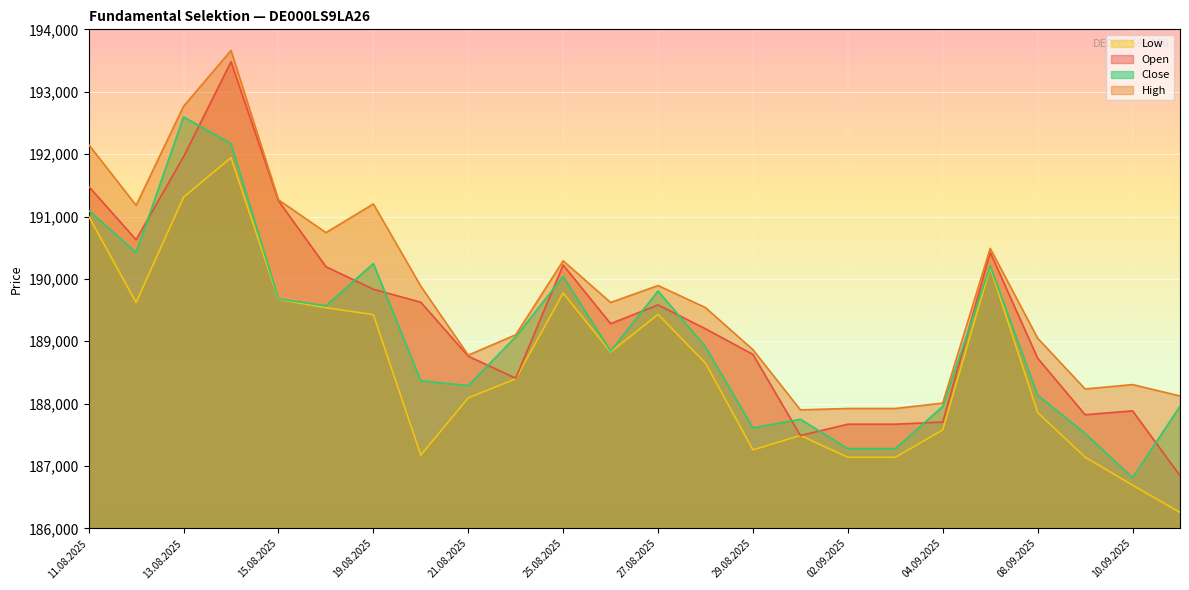

Is the value of Low at 11.09.2025 greater than the value of High at 15.08.2025?

No